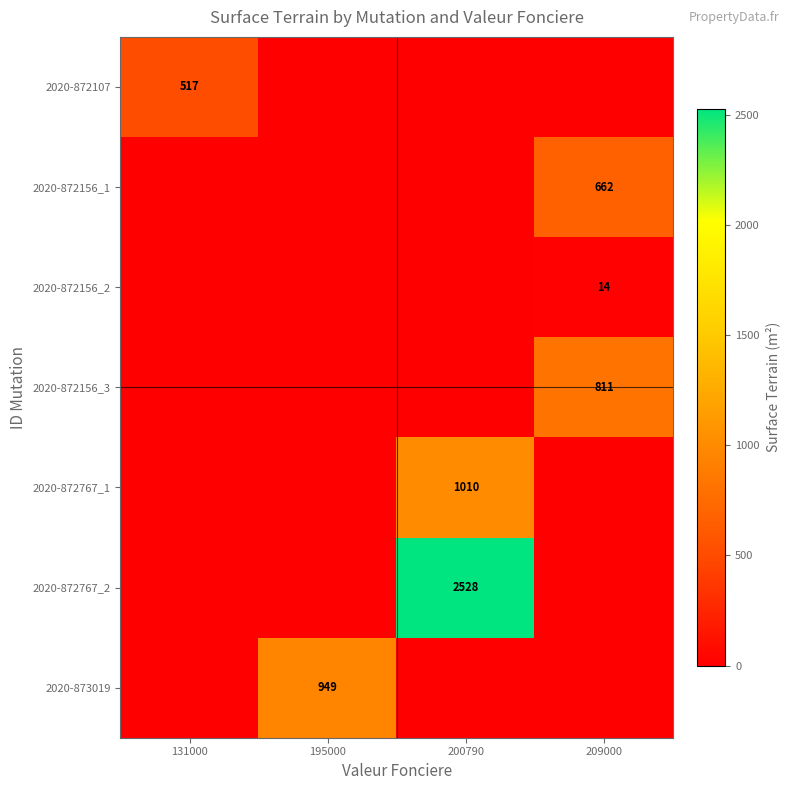

Is it true that 2020-872767_1 equals 1418 at 200790?

False